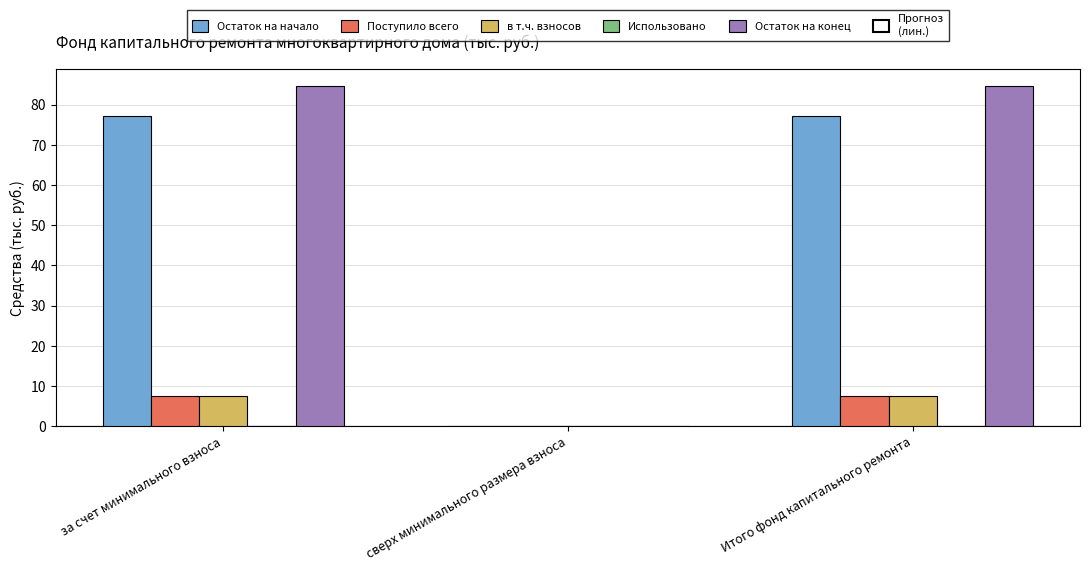

How many positive values does the Поступило всего series have?

2